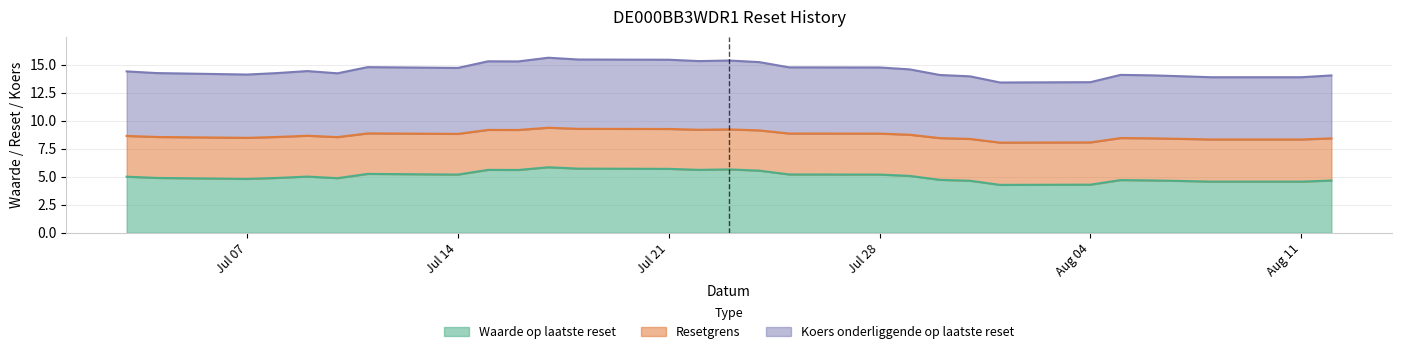

What is the lowest value of the Waarde op laatste reset series?

4.3